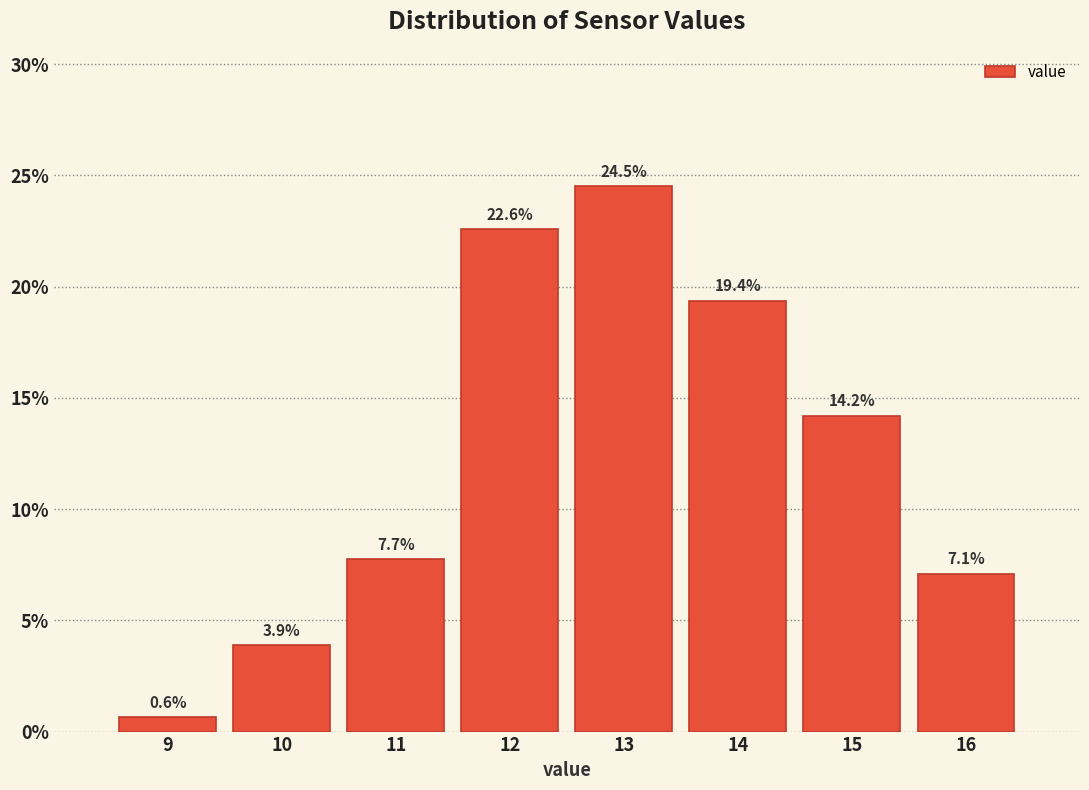

Reading left to right, what are all the values shown in this chart?

9=0.6	10=3.9	11=7.7	12=22.6	13=24.5	14=19.4	15=14.2	16=7.1